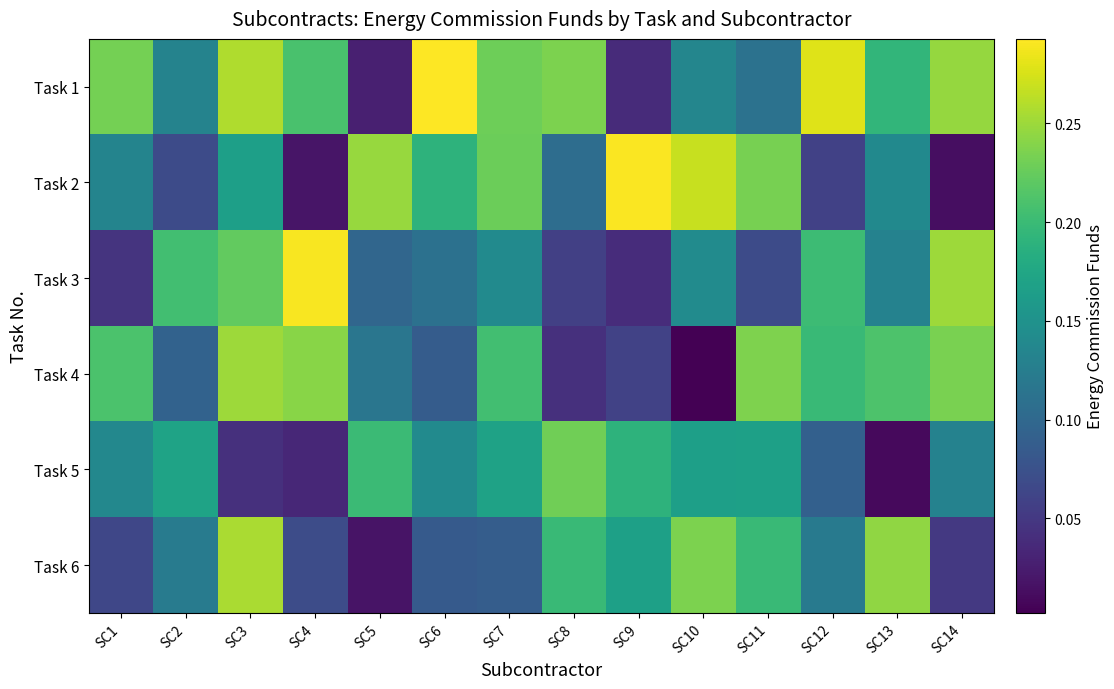

Reading left to right, what are all the values shown in this chart?

Task 1: SC1=0.2	SC2=0.1	SC3=0.3	SC4=0.2	SC5=0.0	SC6=0.3	SC7=0.2	SC8=0.2	SC9=0.0	SC10=0.1	SC11=0.1	SC12=0.3	SC13=0.2	SC14=0.2
Task 2: SC1=0.1	SC2=0.1	SC3=0.2	SC4=0.0	SC5=0.2	SC6=0.2	SC7=0.2	SC8=0.1	SC9=0.3	SC10=0.3	SC11=0.2	SC12=0.1	SC13=0.1	SC14=0.0
Task 3: SC1=0.0	SC2=0.2	SC3=0.2	SC4=0.3	SC5=0.1	SC6=0.1	SC7=0.1	SC8=0.1	SC9=0.0	SC10=0.1	SC11=0.1	SC12=0.2	SC13=0.1	SC14=0.2
Task 4: SC1=0.2	SC2=0.1	SC3=0.2	SC4=0.2	SC5=0.1	SC6=0.1	SC7=0.2	SC8=0.0	SC9=0.1	SC10=0.0	SC11=0.2	SC12=0.2	SC13=0.2	SC14=0.2
Task 5: SC1=0.1	SC2=0.2	SC3=0.0	SC4=0.0	SC5=0.2	SC6=0.1	SC7=0.2	SC8=0.2	SC9=0.2	SC10=0.2	SC11=0.2	SC12=0.1	SC13=0.0	SC14=0.1
Task 6: SC1=0.1	SC2=0.1	SC3=0.3	SC4=0.1	SC5=0.0	SC6=0.1	SC7=0.1	SC8=0.2	SC9=0.2	SC10=0.2	SC11=0.2	SC12=0.1	SC13=0.2	SC14=0.1